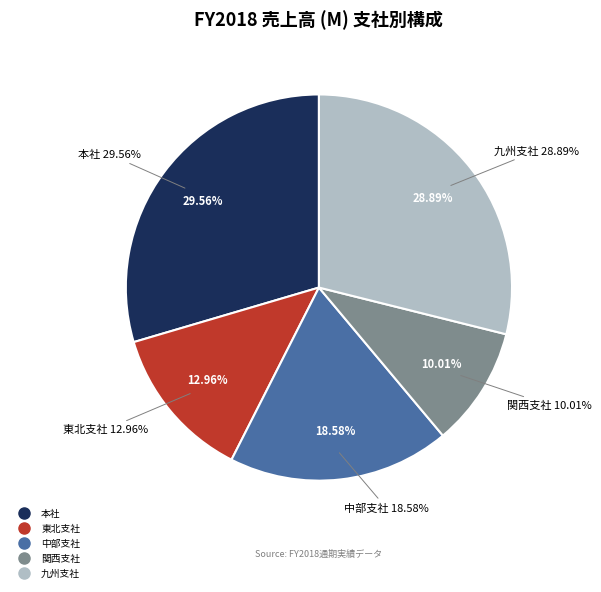

How many segments does this pie chart have?

5